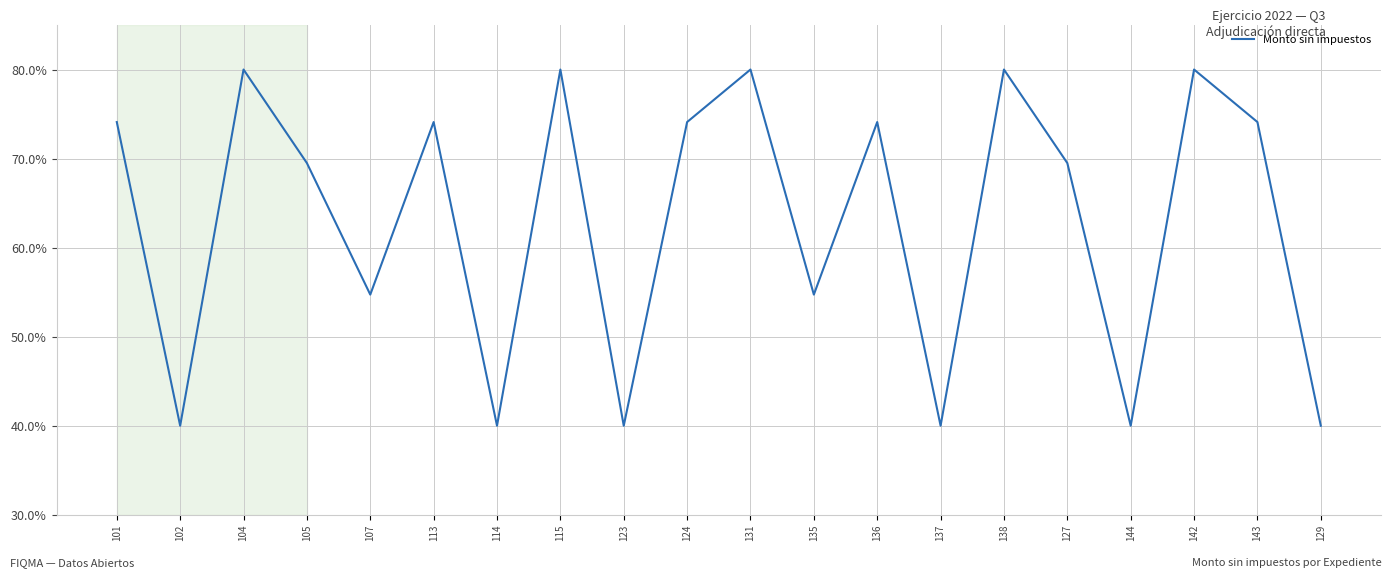

How many values exceed 74?

10